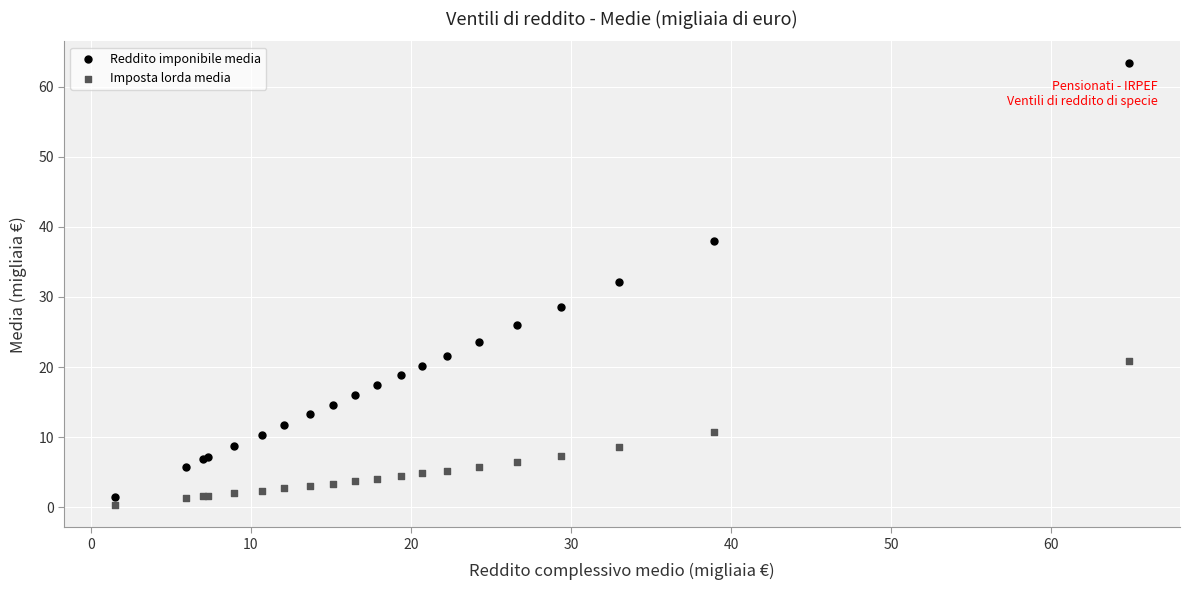

What is the X range (max minus min) for the scatter plot?

63.4